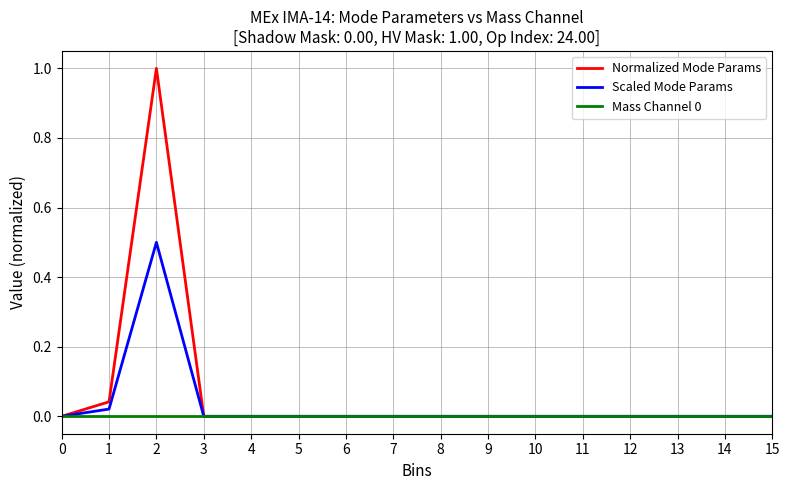

Which series has the largest total across all categories?

Normalized Mode Params